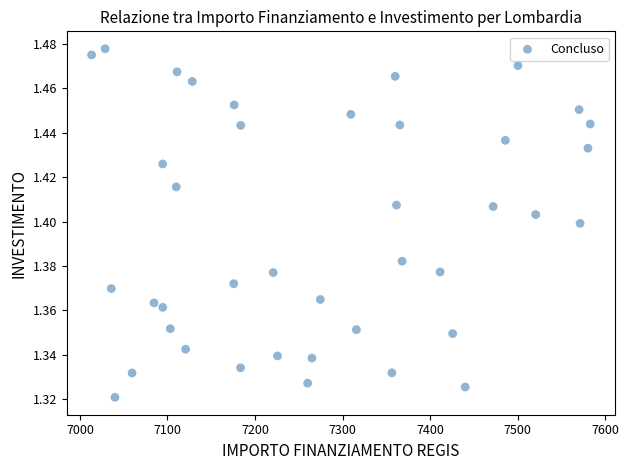

What is the range of X values (max minus min)?

569.6